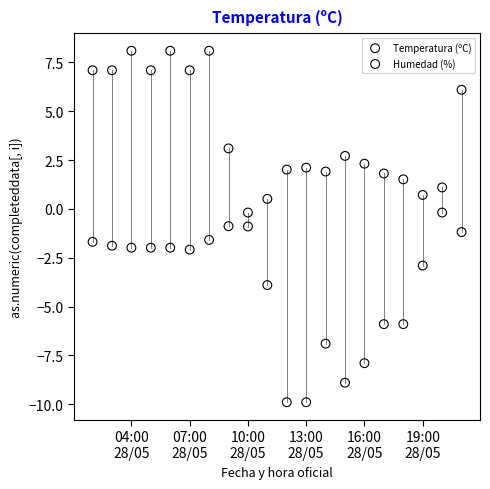

What are all the series names shown in the legend?

Temperatura (ºC), Humedad (%)